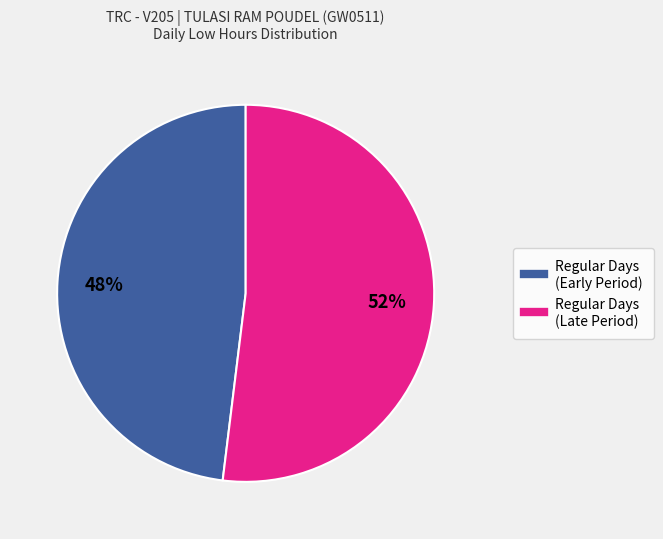

Does any single category account for the majority?

Yes